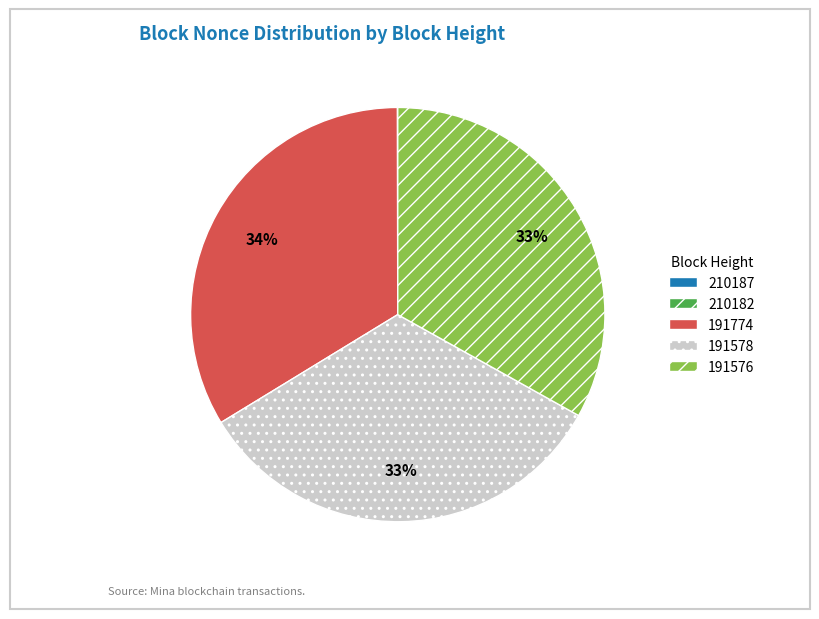

To the nearest percent, what is the average slice percentage?

20%